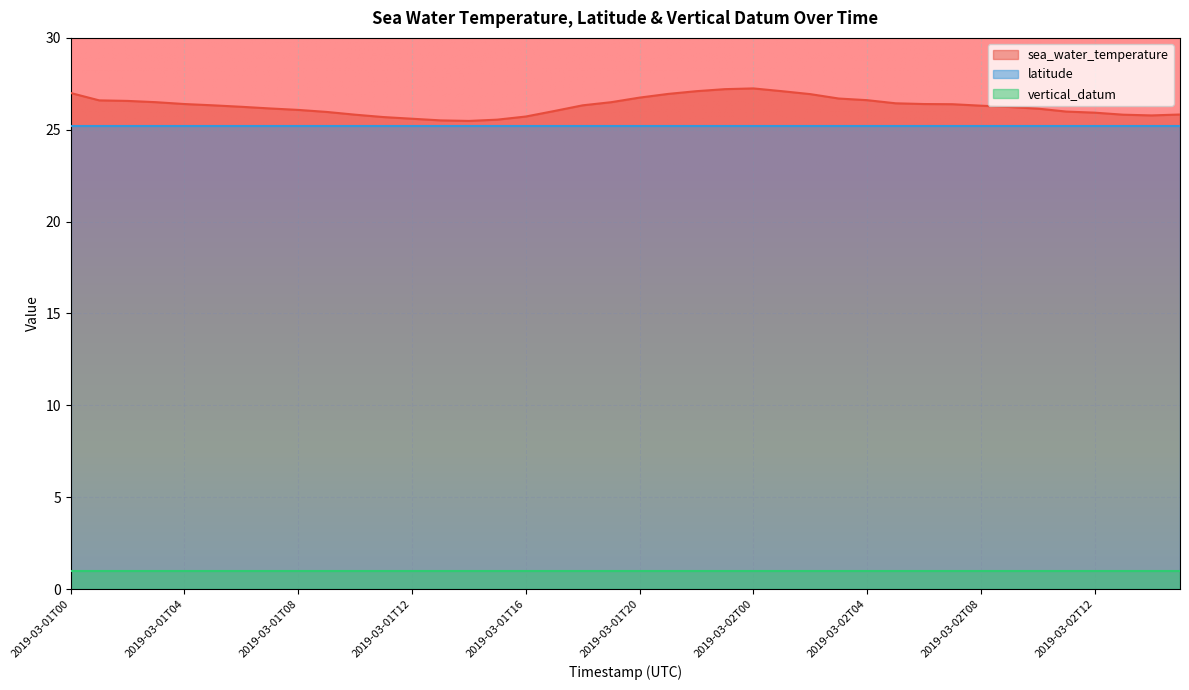

Reading left to right, what are all the values shown in this chart?

sea_water_temperature: 2019-03-01T00=27.0	2019-03-01T01=26.6	2019-03-01T02=26.6	2019-03-01T03=26.5	2019-03-01T04=26.4	2019-03-01T05=26.3	2019-03-01T06=26.2	2019-03-01T07=26.2	2019-03-01T08=26.1	2019-03-01T09=26.0	2019-03-01T10=25.8	2019-03-01T11=25.7	2019-03-01T12=25.6	2019-03-01T13=25.5	2019-03-01T14=25.5	2019-03-01T15=25.6	2019-03-01T16=25.7	2019-03-01T17=26.0	2019-03-01T18=26.3	2019-03-01T19=26.5	2019-03-01T20=26.8	2019-03-01T21=26.9	2019-03-01T22=27.1	2019-03-01T23=27.2	2019-03-02T00=27.2	2019-03-02T01=27.1	2019-03-02T02=26.9	2019-03-02T03=26.7	2019-03-02T04=26.6	2019-03-02T05=26.4	2019-03-02T06=26.4	2019-03-02T07=26.4	2019-03-02T08=26.3	2019-03-02T09=26.2	2019-03-02T10=26.1	2019-03-02T11=26.0	2019-03-02T12=25.9	2019-03-02T13=25.8	2019-03-02T14=25.8	2019-03-02T15=25.8
latitude: 2019-03-01T00=25.2	2019-03-01T01=25.2	2019-03-01T02=25.2	2019-03-01T03=25.2	2019-03-01T04=25.2	2019-03-01T05=25.2	2019-03-01T06=25.2	2019-03-01T07=25.2	2019-03-01T08=25.2	2019-03-01T09=25.2	2019-03-01T10=25.2	2019-03-01T11=25.2	2019-03-01T12=25.2	2019-03-01T13=25.2	2019-03-01T14=25.2	2019-03-01T15=25.2	2019-03-01T16=25.2	2019-03-01T17=25.2	2019-03-01T18=25.2	2019-03-01T19=25.2	2019-03-01T20=25.2	2019-03-01T21=25.2	2019-03-01T22=25.2	2019-03-01T23=25.2	2019-03-02T00=25.2	2019-03-02T01=25.2	2019-03-02T02=25.2	2019-03-02T03=25.2	2019-03-02T04=25.2	2019-03-02T05=25.2	2019-03-02T06=25.2	2019-03-02T07=25.2	2019-03-02T08=25.2	2019-03-02T09=25.2	2019-03-02T10=25.2	2019-03-02T11=25.2	2019-03-02T12=25.2	2019-03-02T13=25.2	2019-03-02T14=25.2	2019-03-02T15=25.2
vertical_datum: 2019-03-01T00=1.0	2019-03-01T01=1.0	2019-03-01T02=1.0	2019-03-01T03=1.0	2019-03-01T04=1.0	2019-03-01T05=1.0	2019-03-01T06=1.0	2019-03-01T07=1.0	2019-03-01T08=1.0	2019-03-01T09=1.0	2019-03-01T10=1.0	2019-03-01T11=1.0	2019-03-01T12=1.0	2019-03-01T13=1.0	2019-03-01T14=1.0	2019-03-01T15=1.0	2019-03-01T16=1.0	2019-03-01T17=1.0	2019-03-01T18=1.0	2019-03-01T19=1.0	2019-03-01T20=1.0	2019-03-01T21=1.0	2019-03-01T22=1.0	2019-03-01T23=1.0	2019-03-02T00=1.0	2019-03-02T01=1.0	2019-03-02T02=1.0	2019-03-02T03=1.0	2019-03-02T04=1.0	2019-03-02T05=1.0	2019-03-02T06=1.0	2019-03-02T07=1.0	2019-03-02T08=1.0	2019-03-02T09=1.0	2019-03-02T10=1.0	2019-03-02T11=1.0	2019-03-02T12=1.0	2019-03-02T13=1.0	2019-03-02T14=1.0	2019-03-02T15=1.0